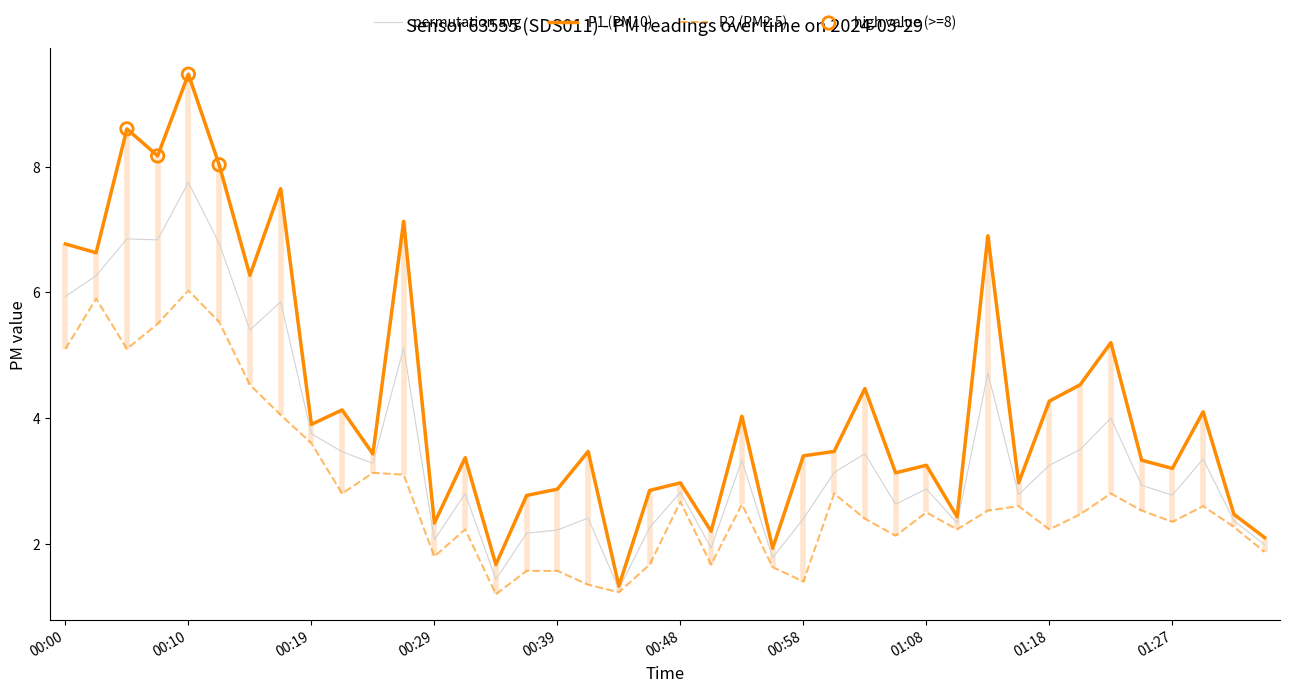

True or false: P1 (PM10) has a value of 6.5 at 00:19.

False